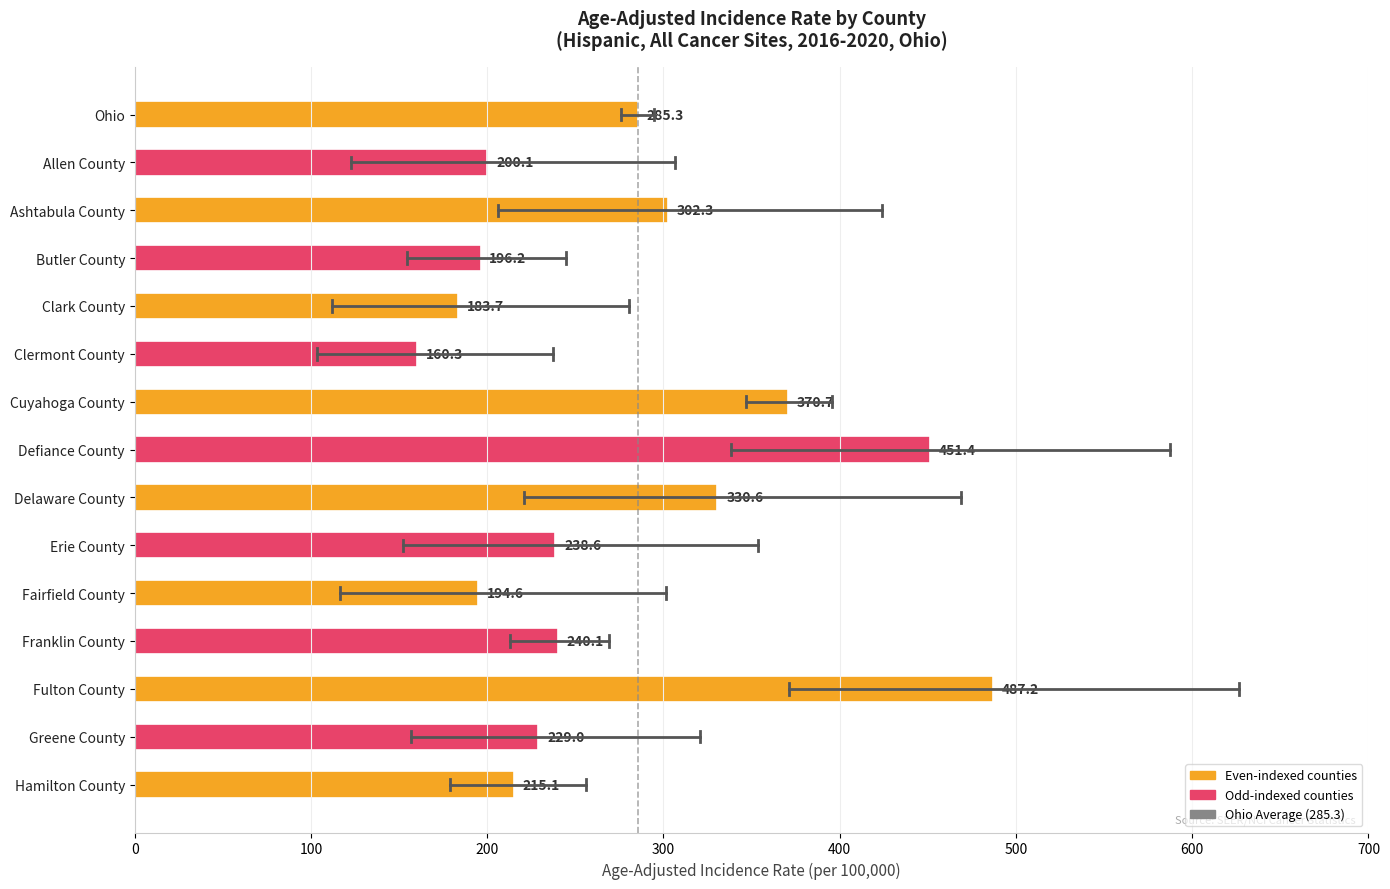

List the labels in order of value, largest first.

Fulton County, Defiance County, Cuyahoga County, Delaware County, Ashtabula County, Ohio, Franklin County, Erie County, Greene County, Hamilton County, Allen County, Butler County, Fairfield County, Clark County, Clermont County